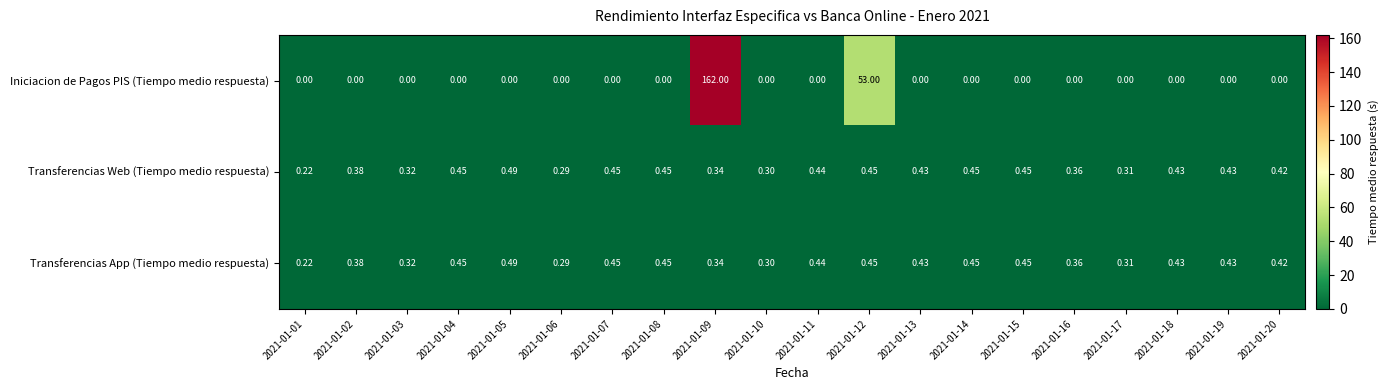

Which series has the widest spread of values?

Iniciacion de Pagos PIS (Tiempo medio respuesta)